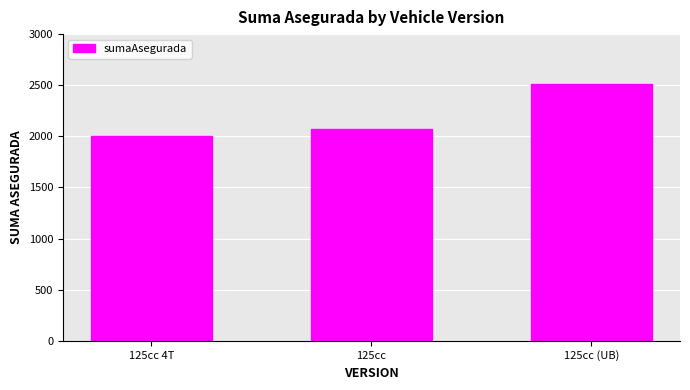

The value at 125cc (UB) is 4091.3. True or false?

False